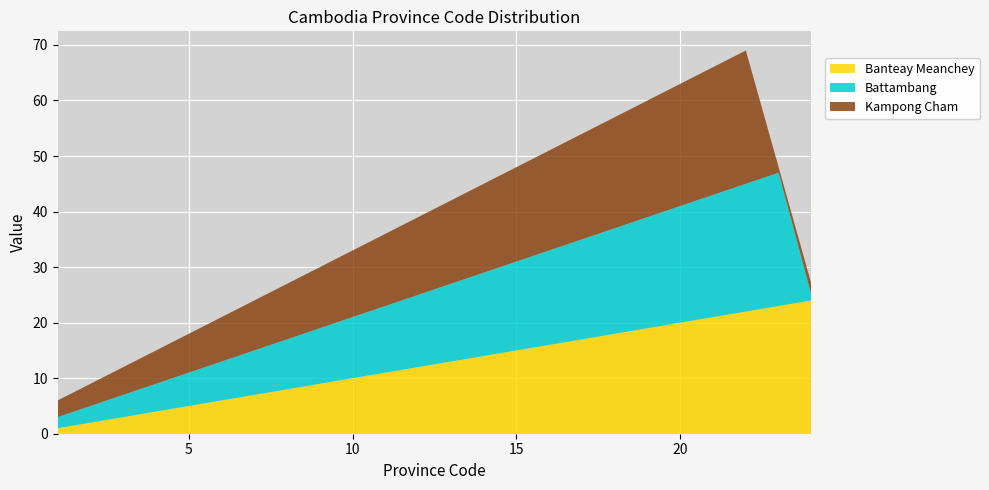

Reading right to left, what are all the values shown in this chart?

Banteay Meanchey: 24	23	22	21	20	19	18	17	16	15	14	13	12	11	10	9	8	7	6	5	4	3	2	1
Battambang: 1	24	23	22	21	20	19	18	17	16	15	14	13	12	11	10	9	8	7	6	5	4	3	2
Kampong Cham: 2	1	24	23	22	21	20	19	18	17	16	15	14	13	12	11	10	9	8	7	6	5	4	3